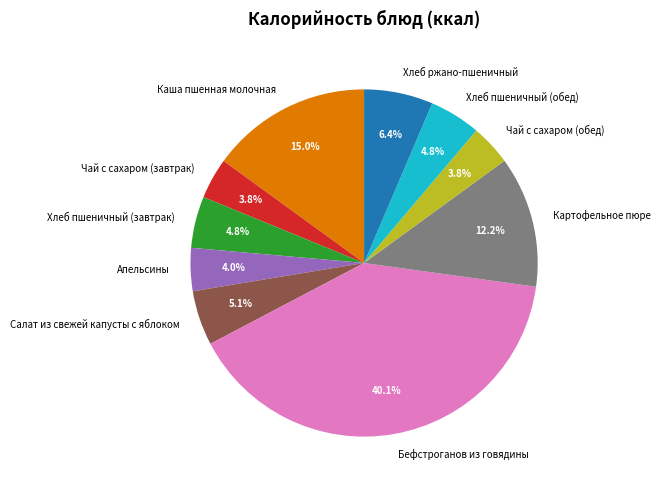

What percentage is the Каша пшенная молочная slice, to the nearest percent?

15%